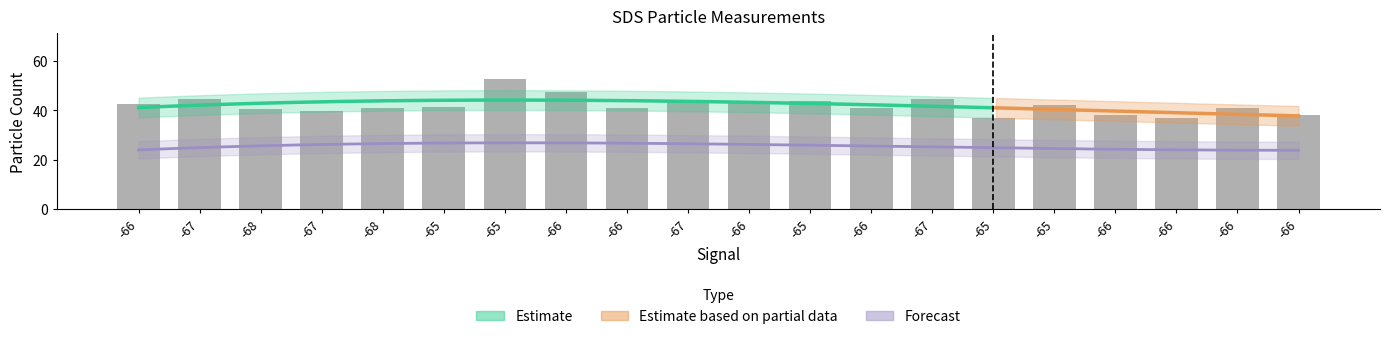

What value does the data have at -66?

40.8